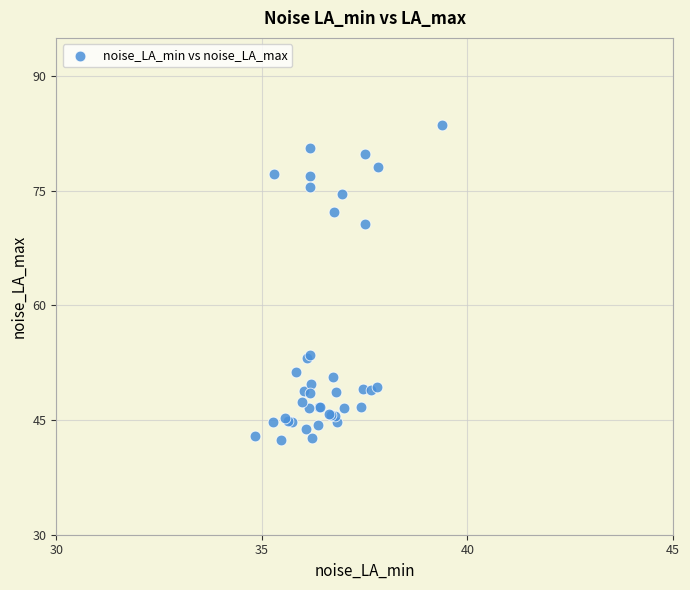

What Y value in the scatter plot is closest to 63?

70.7